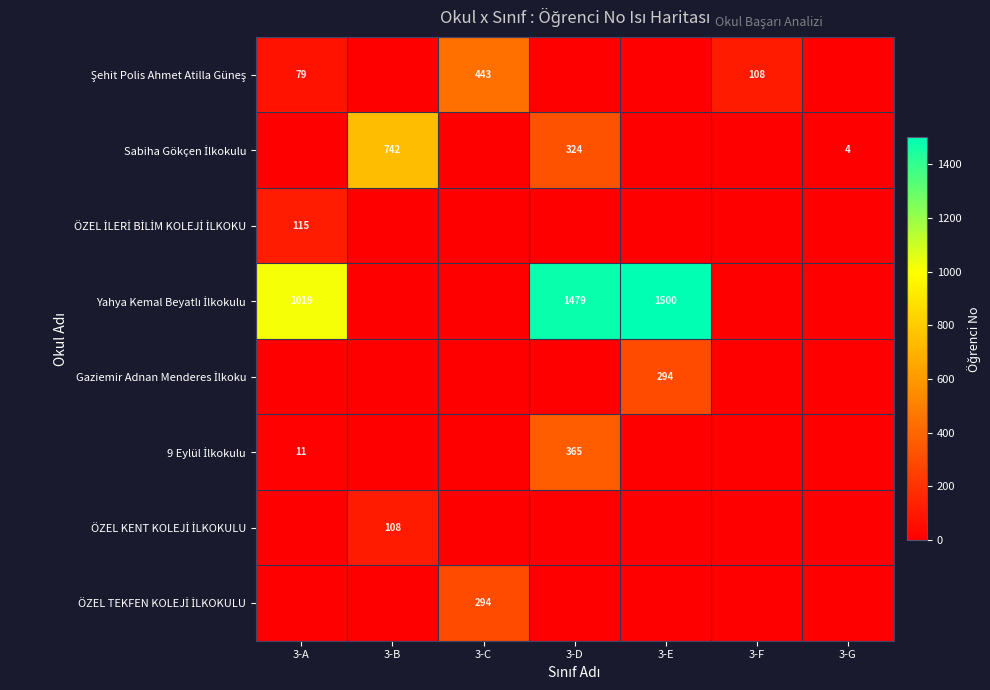

Which series changed the most between 3-C and 3-F?

Şehit Polis Ahmet Atilla Güneş